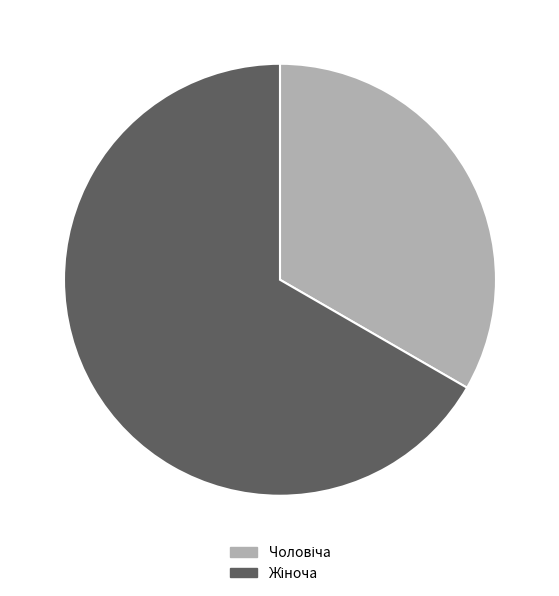

Combined, what portion of the pie is Чоловіча and Жіноча?

100.0%